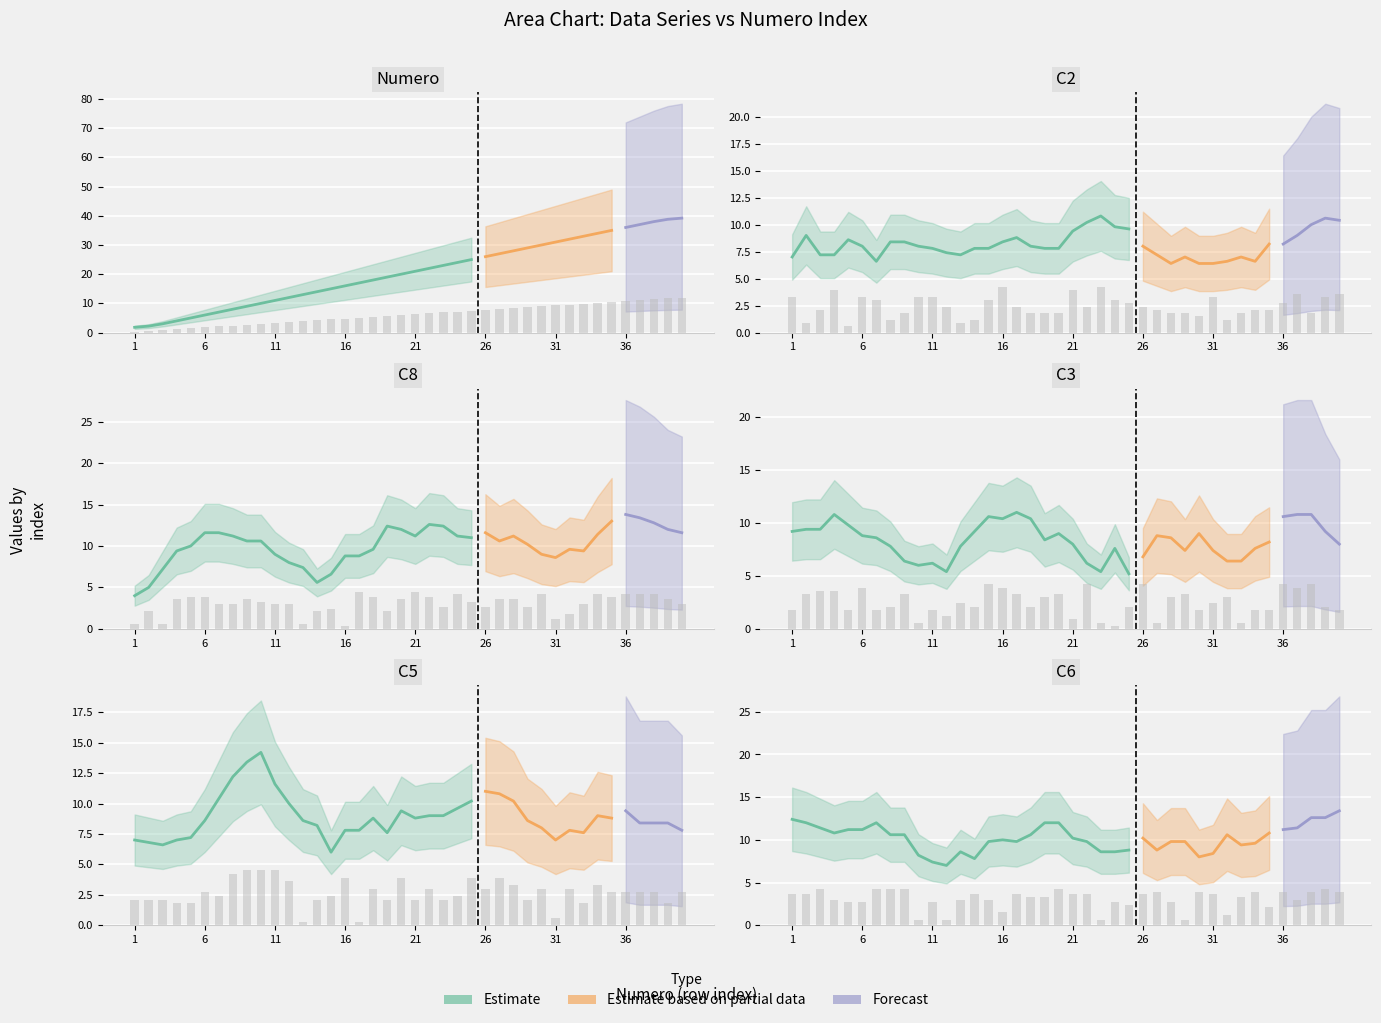

List the series in order of their peak value, lowest first.

C2, C3, C6, C8, C5, Numero